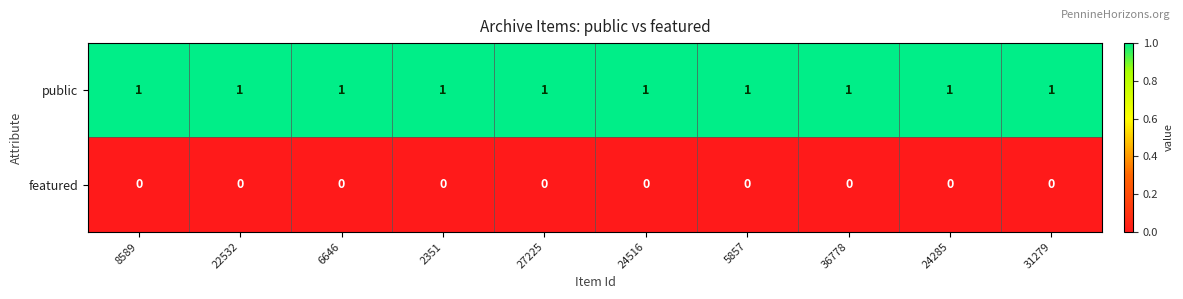

Is the value of public at 24516 greater than the value of featured at 6646?

Yes